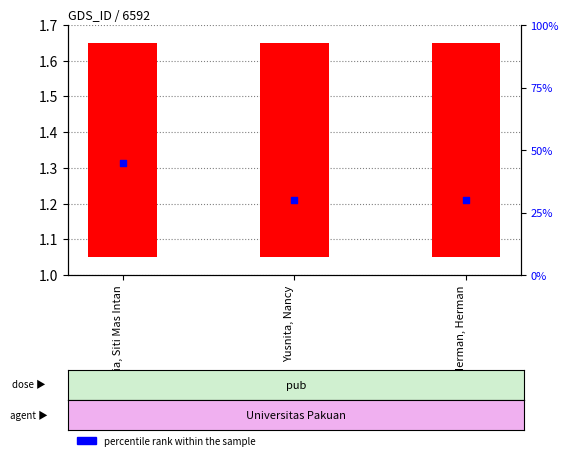

Which series reaches the maximum Y coordinate?

percentile rank within the sample